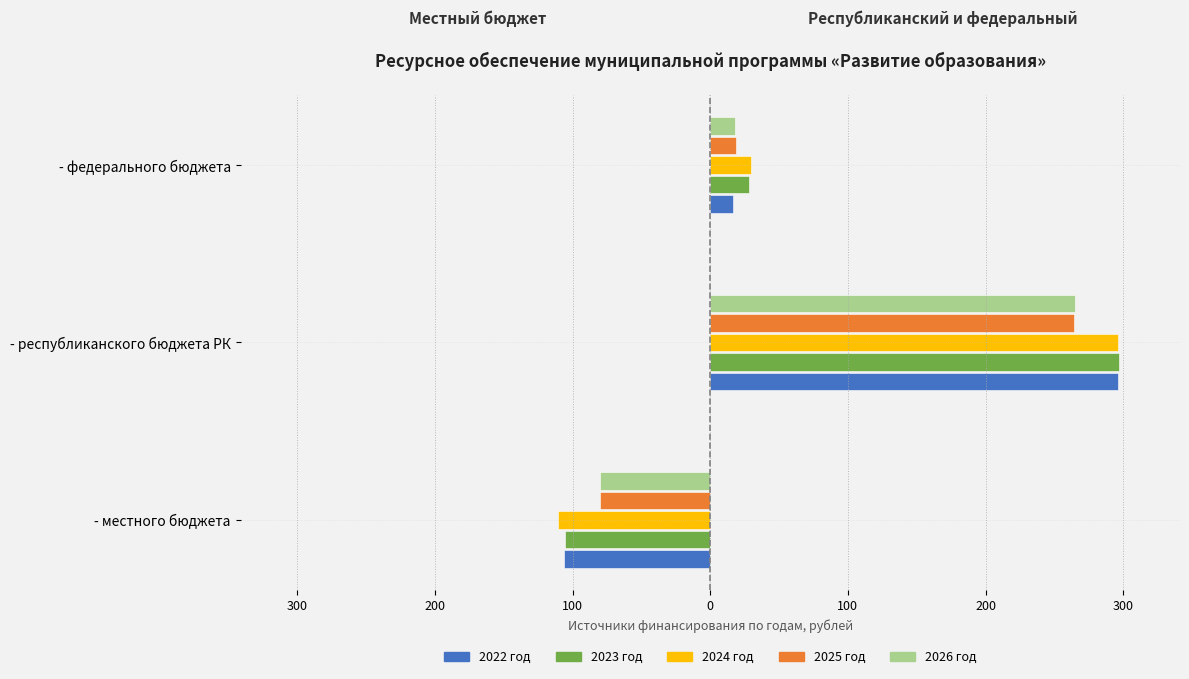

Which series has the widest spread of values?

2024 год